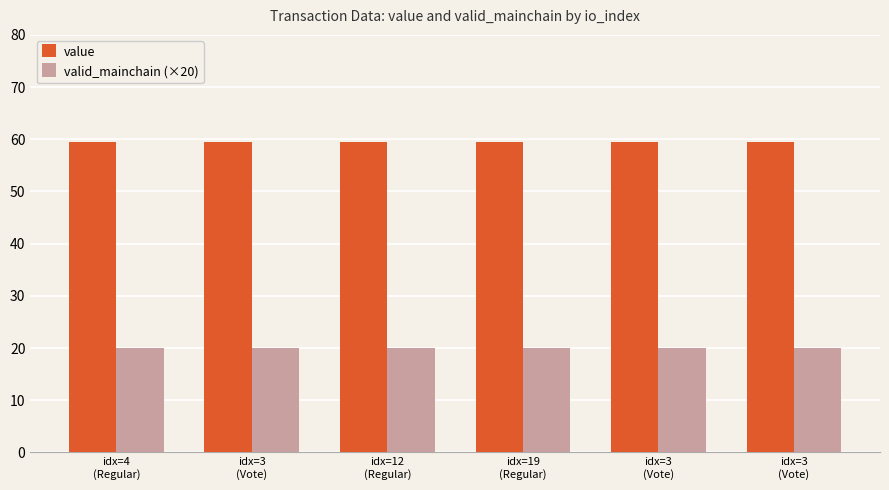

What are all the series names shown in the legend?

value, valid_mainchain (×20)